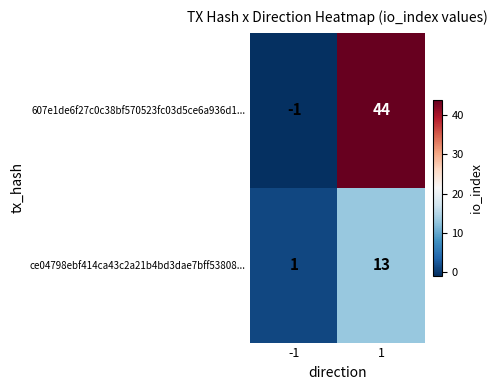

Which label corresponds to the smallest value in the chart?

-1